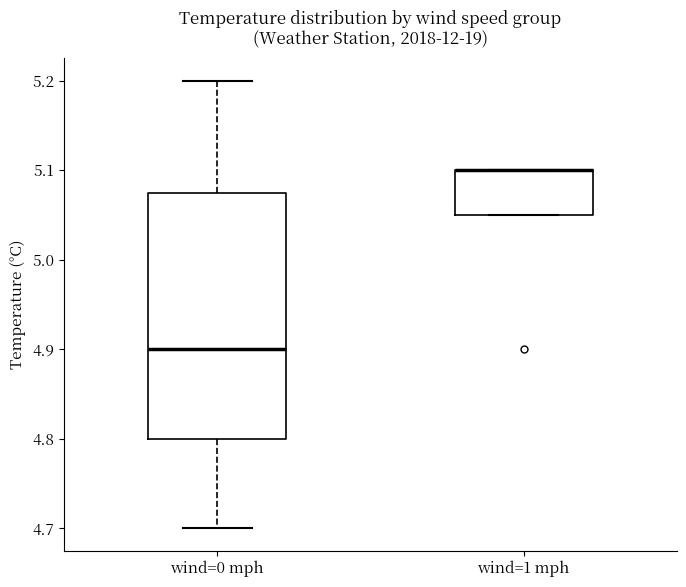

Where is the upper edge of the box for wind=1 mph on the y-axis? The values are not printed on the chart, so give them approximately, as read against the axis.

5.10